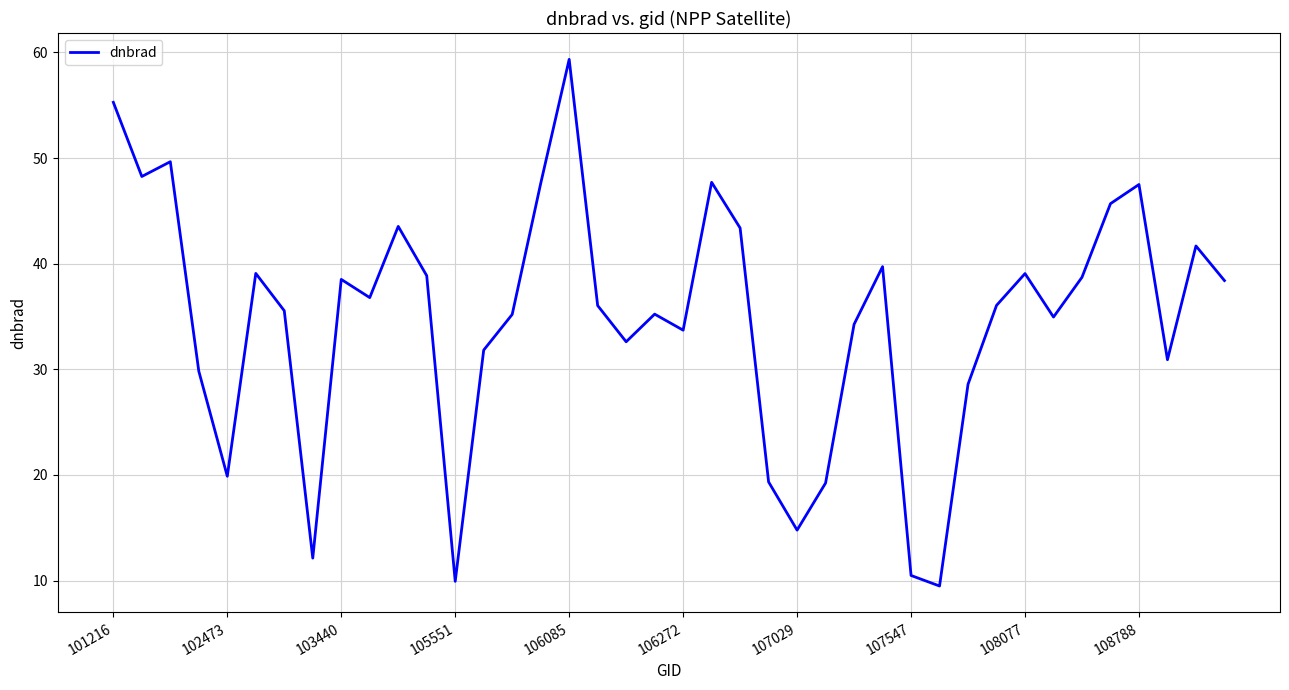

What is the average value?

34.7